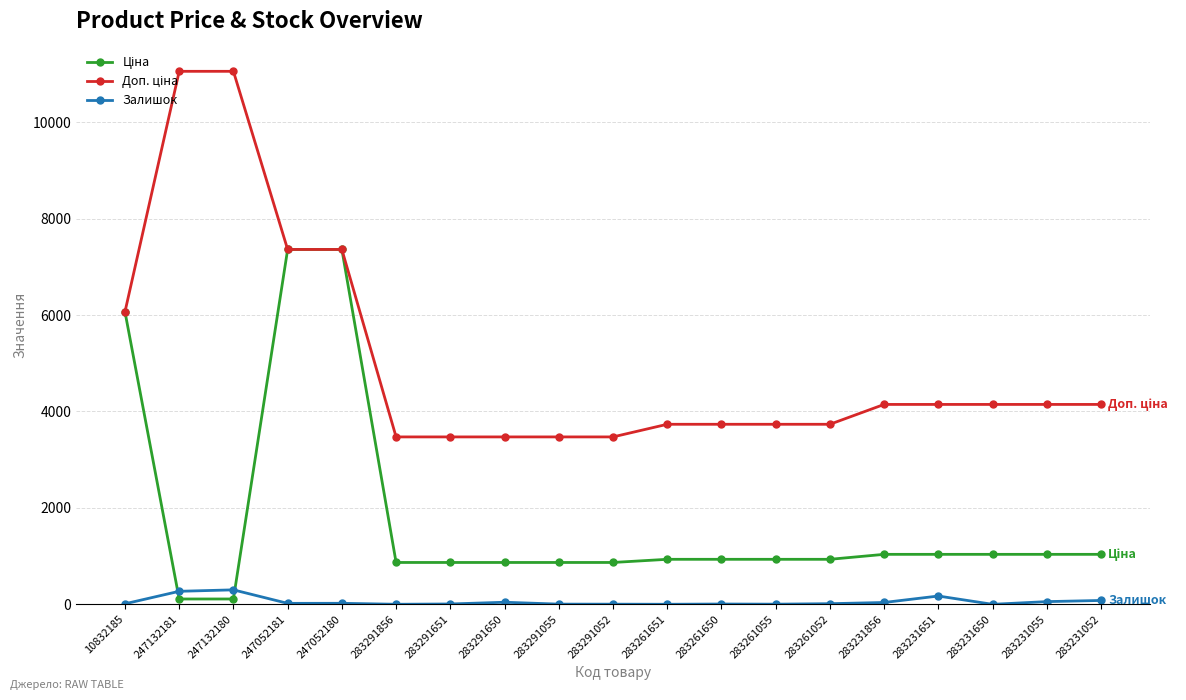

What is the maximum value shown in the chart?

11055.0